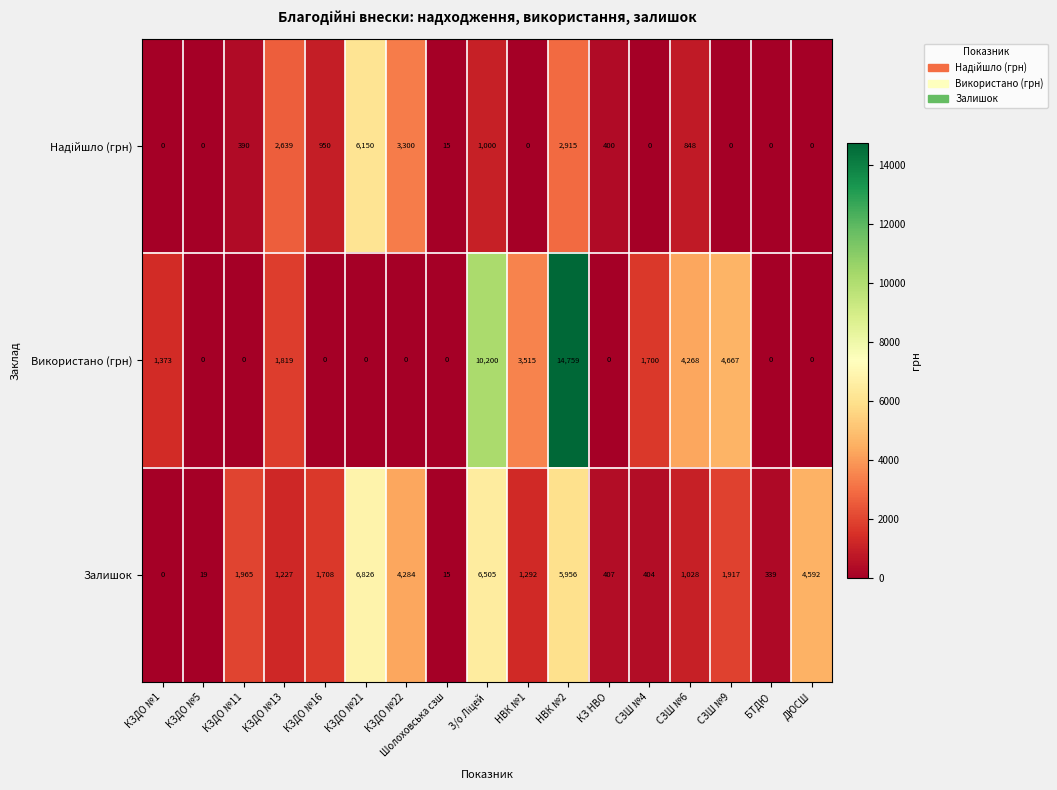

Which series has the largest total across all categories?

Використано (грн)